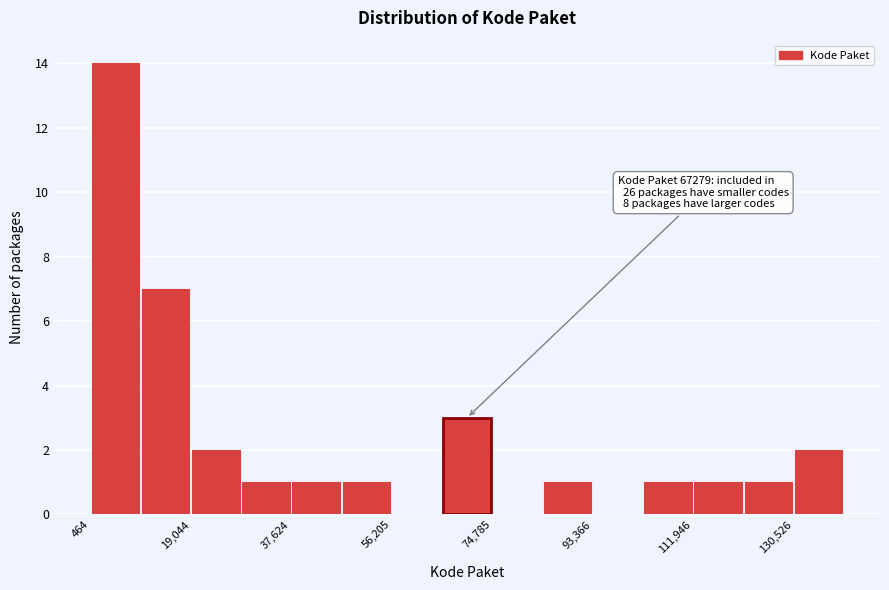

Which range on the x-axis has the tallest bar?

0 to 10000